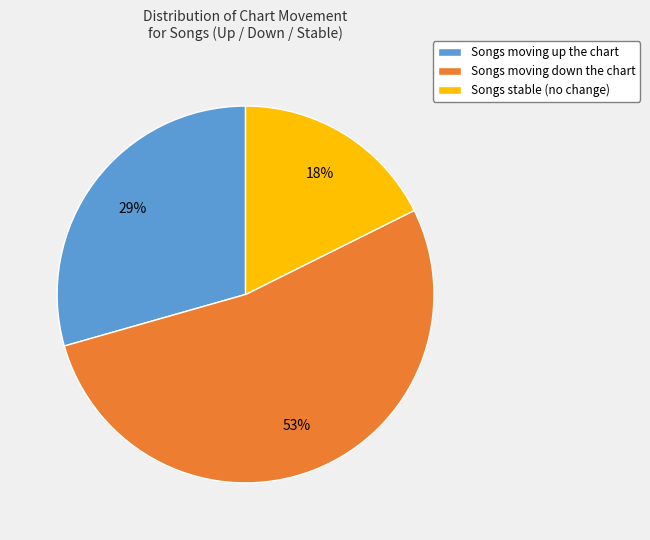

What is the majority slice?

Songs moving down the chart